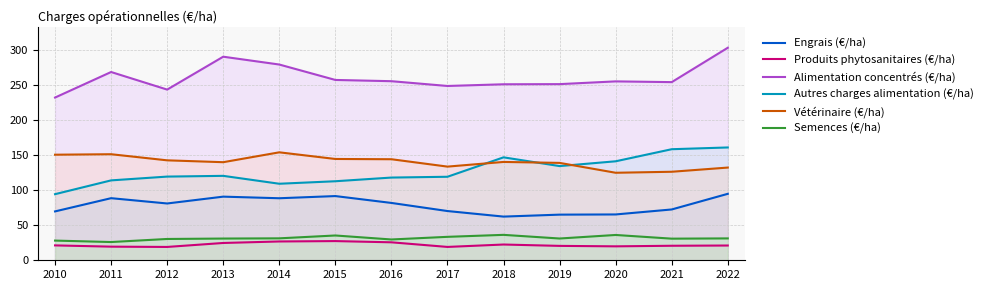

True or false: Vétérinaire (€/ha) and Engrais (€/ha) cross at least once.

False